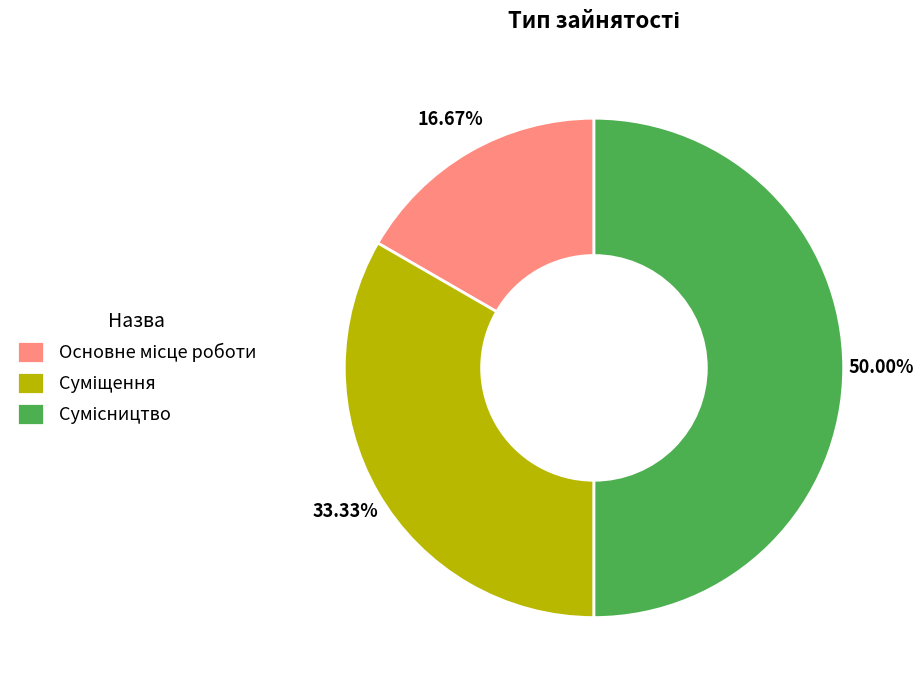

Is there any slice that represents more than half of the pie?

No